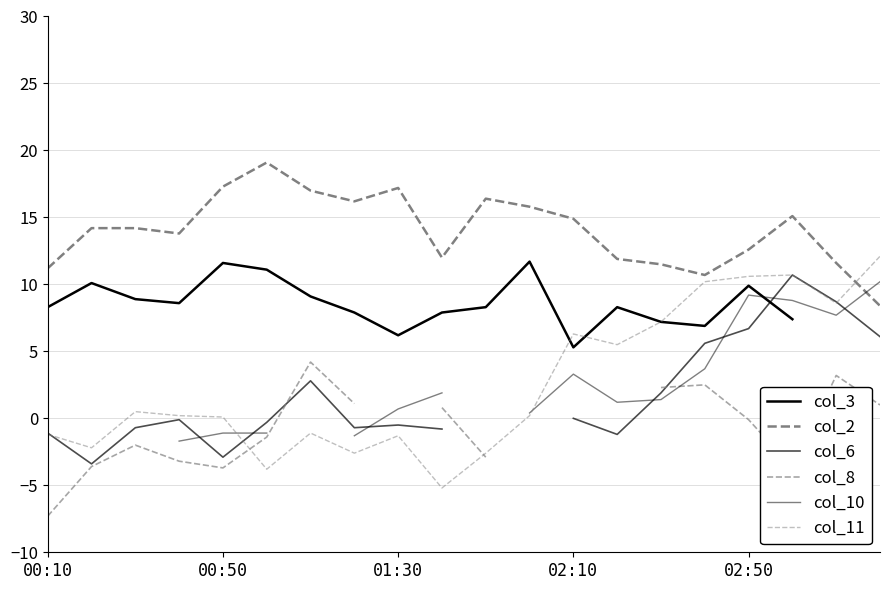

How many data points in col_10 are above 1?

9